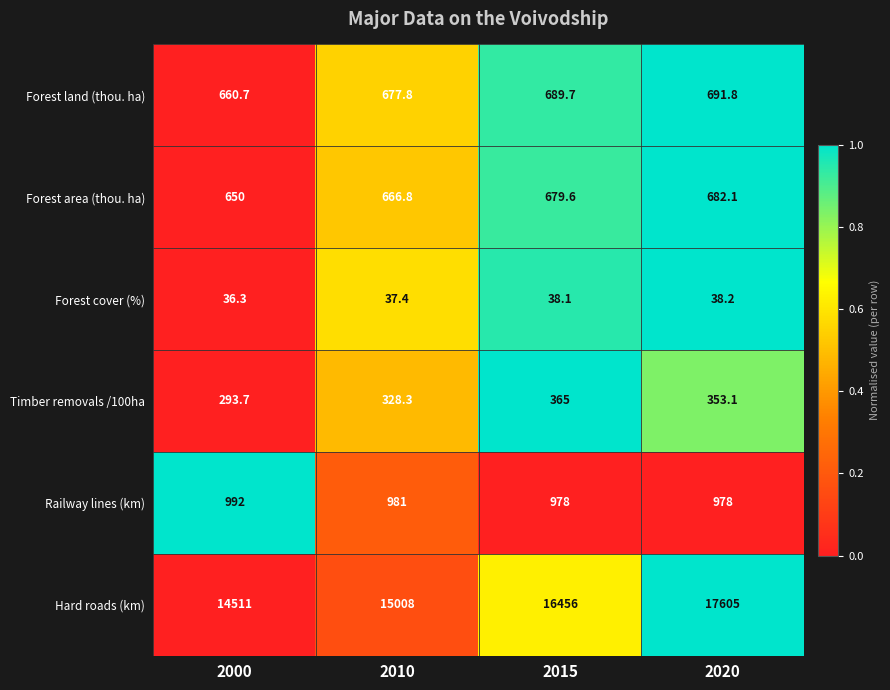

Between 2000 and 2020, which series saw the biggest shift?

Hard roads (km)